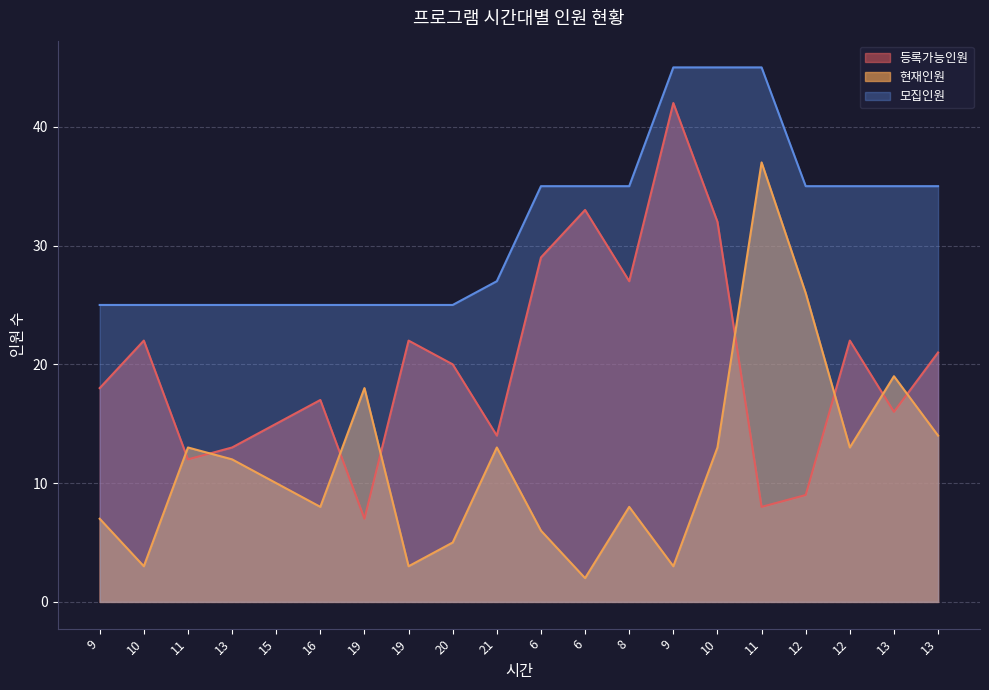

What is the difference between the maximum and second lowest values in the 현재인원 series?

34